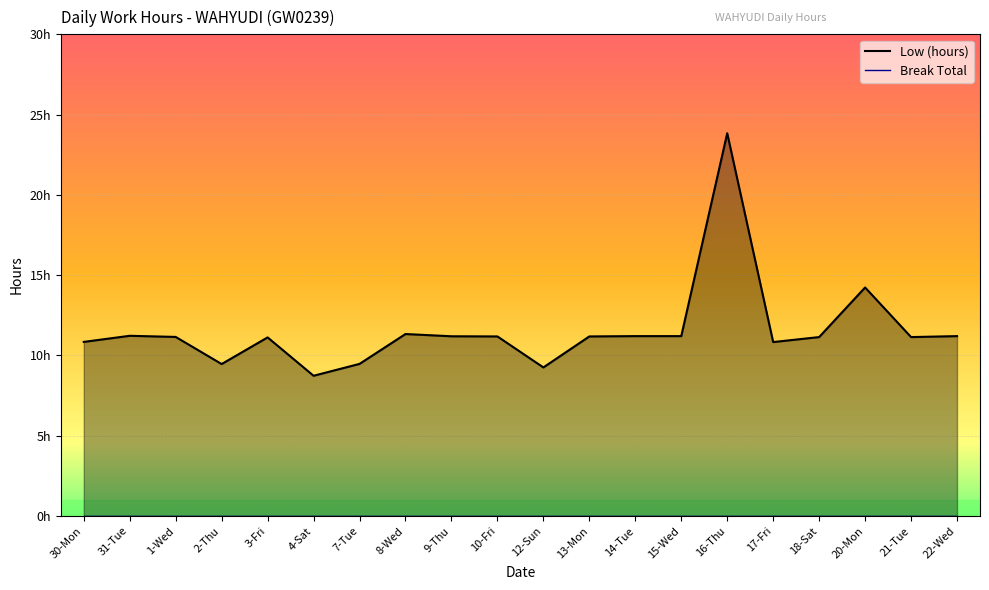

Count the number of categories in the chart.

20